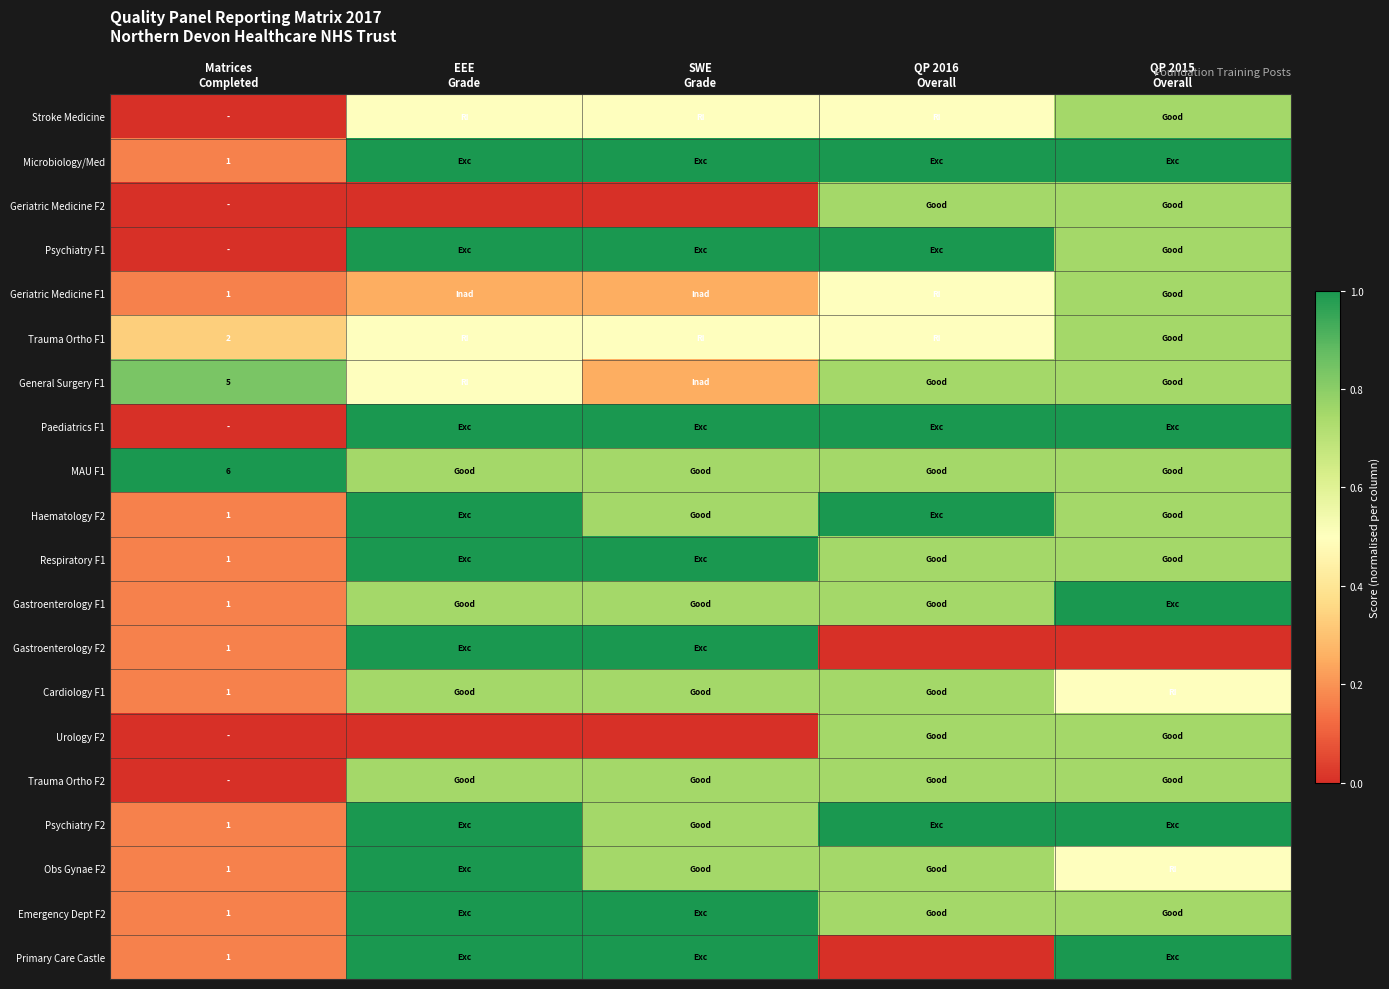

At how many categories does at least one series exceed 0?

5